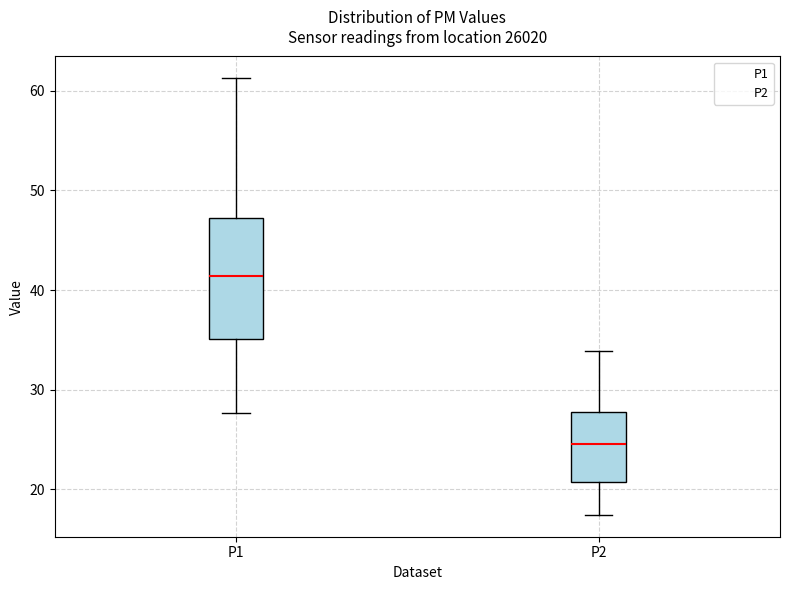

Reading left to right, transcribe this box plot: for each box, give where its median line is, the range the box spans, and where its two whiskers end, as read against the y-axis. The values are not printed on the chart, so give them approximately, as read against the axis.

P1: median 41, box 35 to 47, whiskers 28 to 61
P2: median 25, box 21 to 28, whiskers 17 to 34